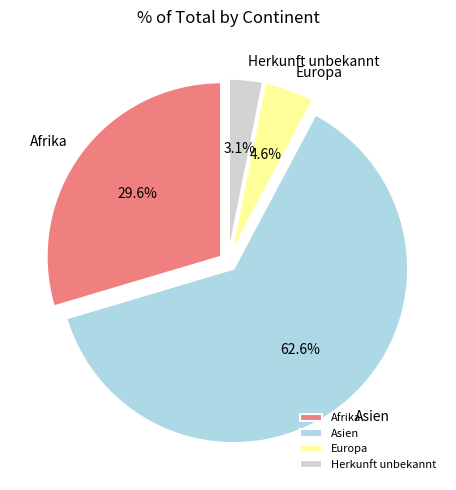

To the nearest percent, what is the average slice percentage?

25%